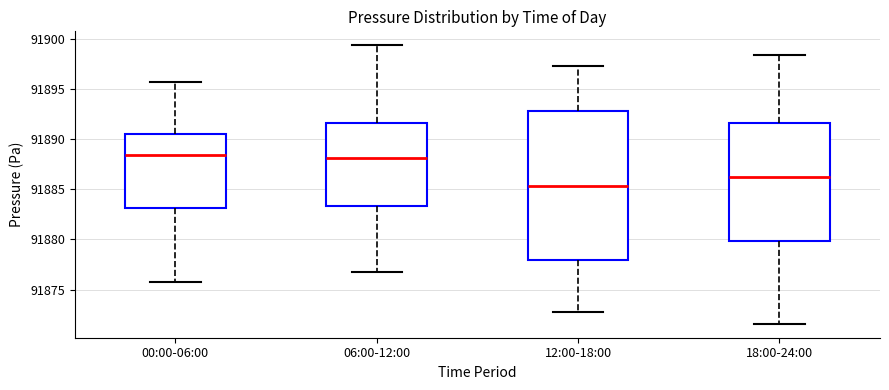

Reading left to right, read every box against the y-axis: the position of its median line, the range the box covers, and the ends of its whiskers. The values are not printed on the chart, so give them approximately, as read against the axis.

00:00-06:00: median 91888.5, box 91883.0 to 91890.5, whiskers 91876.0 to 91895.5
06:00-12:00: median 91888.0, box 91883.5 to 91891.5, whiskers 91877.0 to 91899.5
12:00-18:00: median 91885.5, box 91878.0 to 91893.0, whiskers 91873.0 to 91897.5
18:00-24:00: median 91886.0, box 91880.0 to 91891.5, whiskers 91871.5 to 91898.5